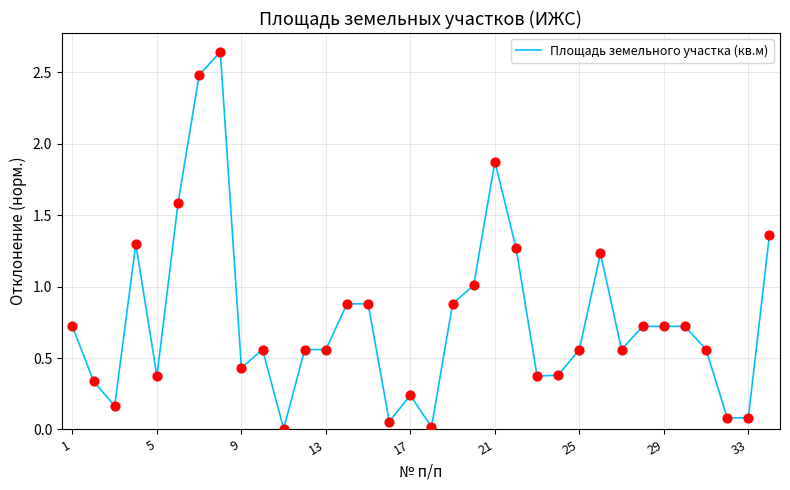

Is this an area chart (filled region under the line)?

No